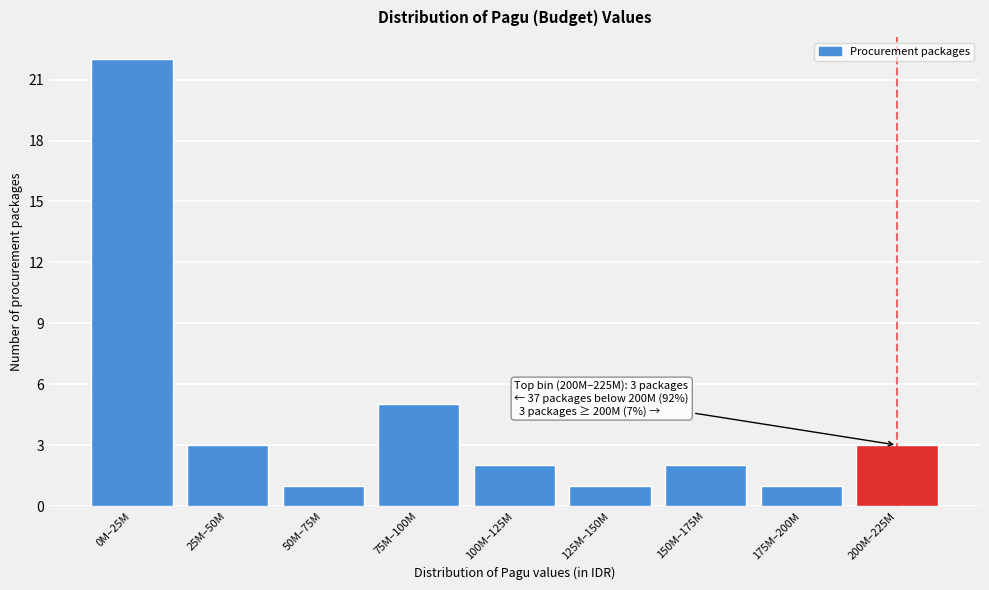

Reading left to right, transcribe all the data shown in this chart.

22	3	1	5	2	1	2	1	3